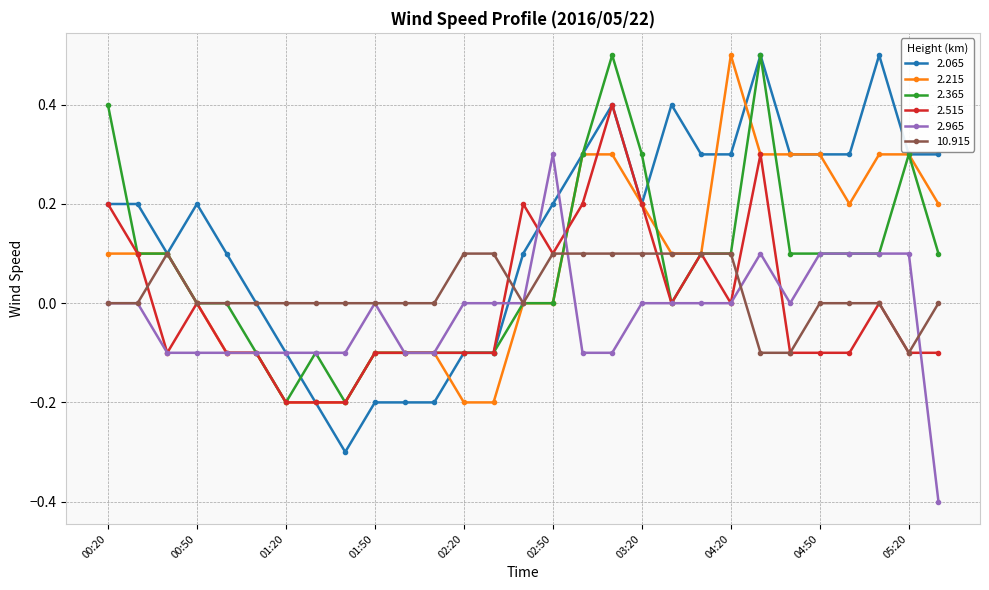

What is the lowest value of the 2.065 series?

-0.3